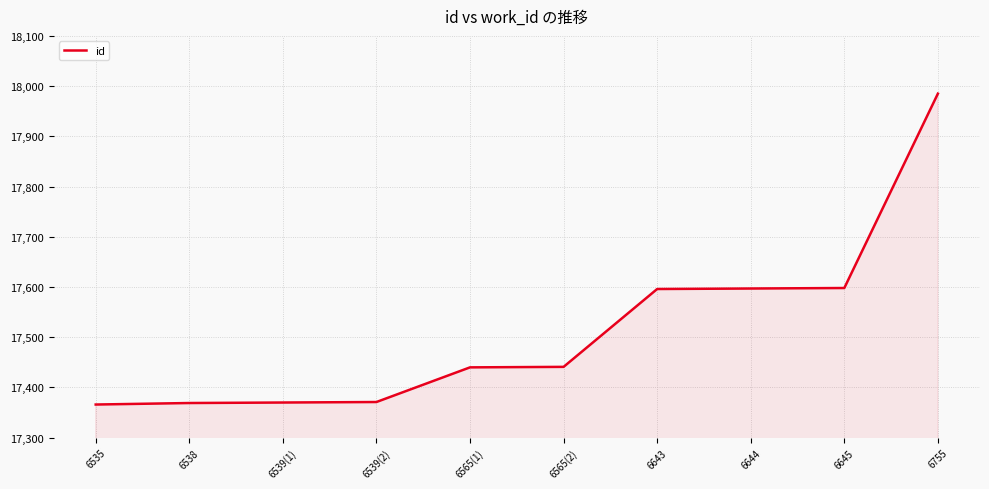

What is the average value?

17513